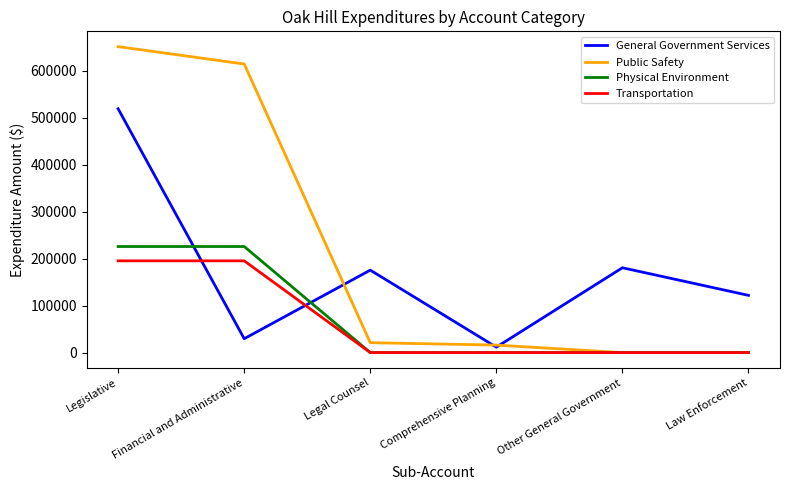

Which label corresponds to the largest value in the chart?

Legislative